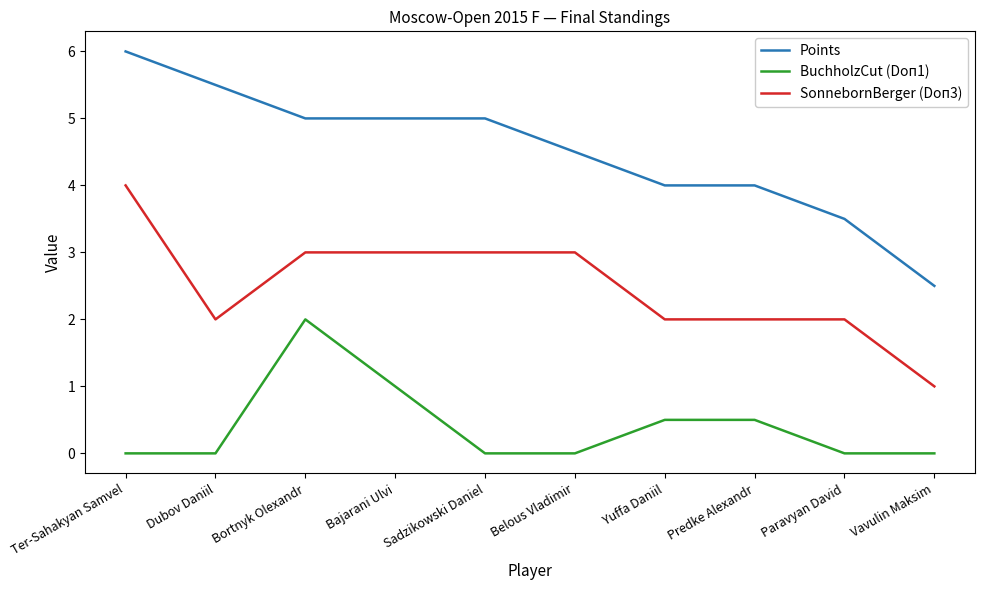

What position from the left is Bajarani Ulvi?

4